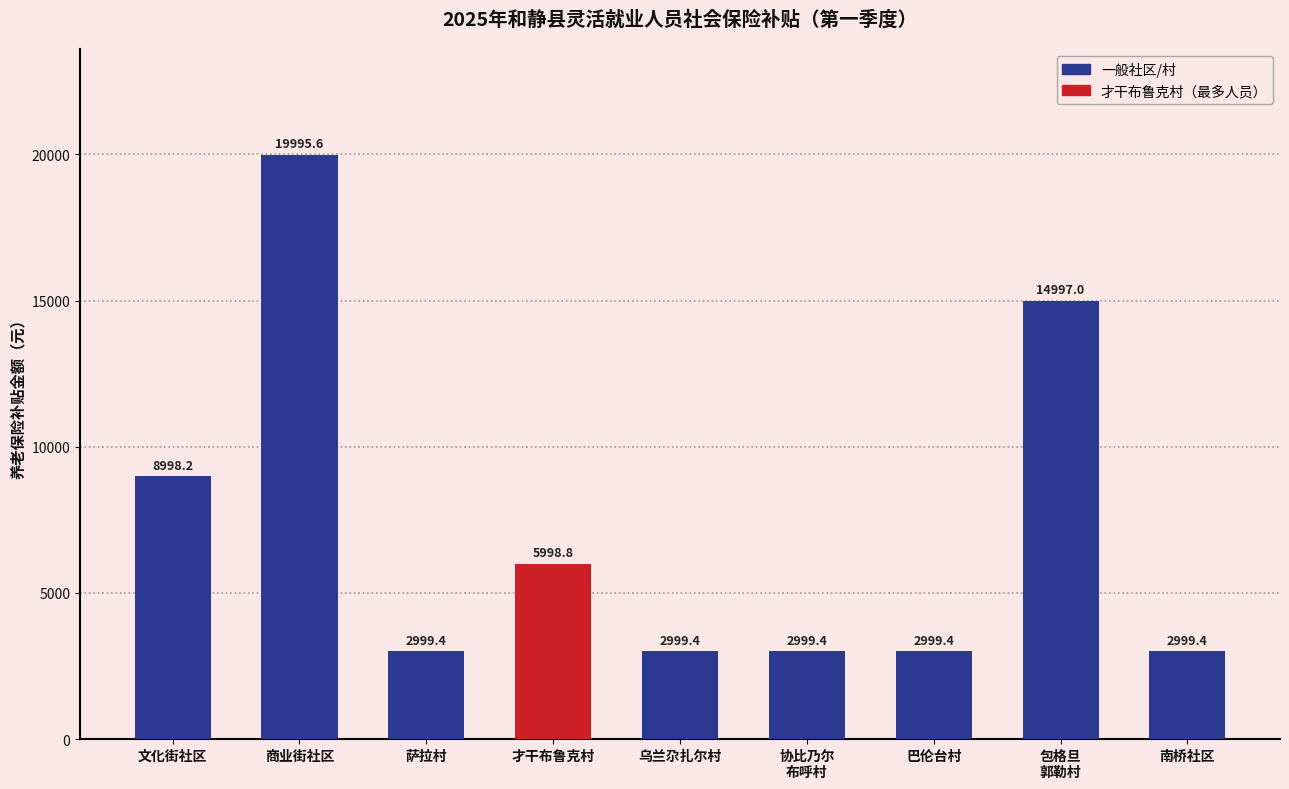

Reading left to right, list all the values displayed in this chart.

文化街社区=8998.2	商业街社区=19995.6	萨拉村=2999.4	才干布鲁克村=5998.8	乌兰尕扎尔村=2999.4	协比乃尔
布呼村=2999.4	巴伦台村=2999.4	包格旦
郭勒村=14997.0	南桥社区=2999.4